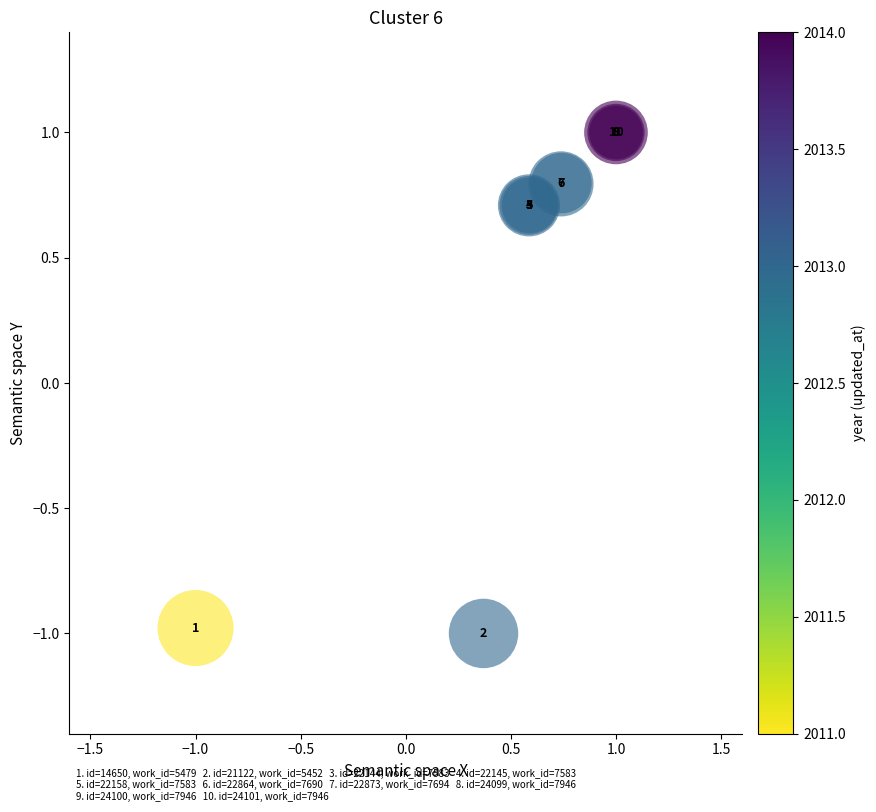

What Y value in the scatter plot is closest to 0?

0.7